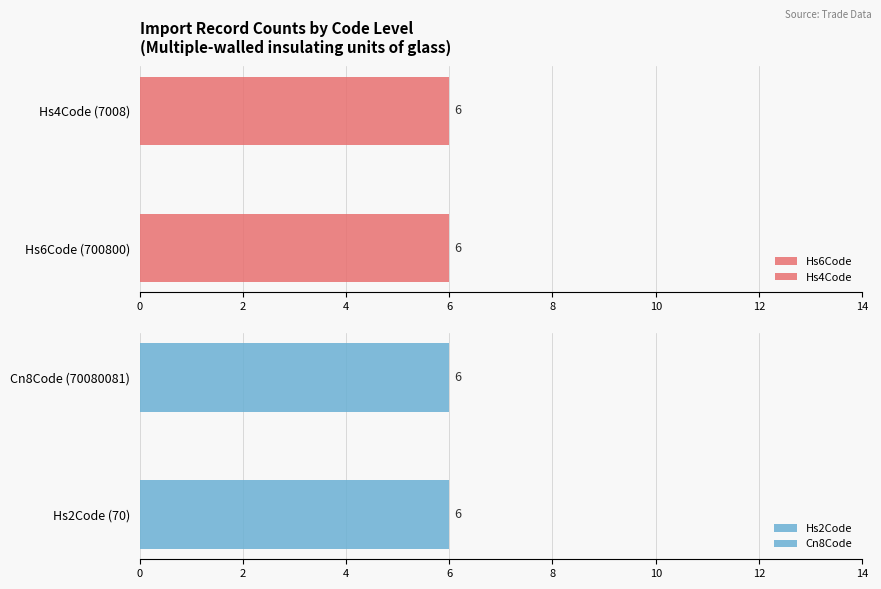

Between Hs4Code (7008) and Cn8Code (70080081), which is larger?

Cn8Code (70080081)